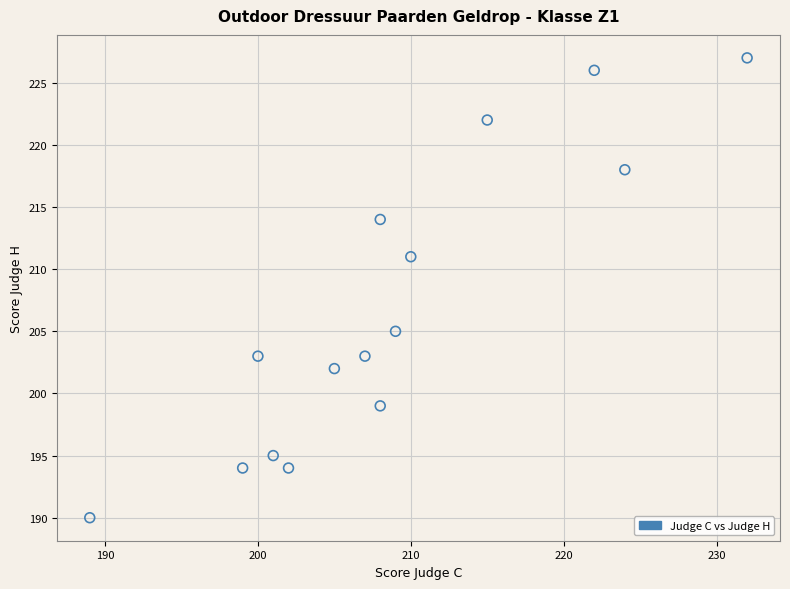

What is the range of X values (max minus min)?

43